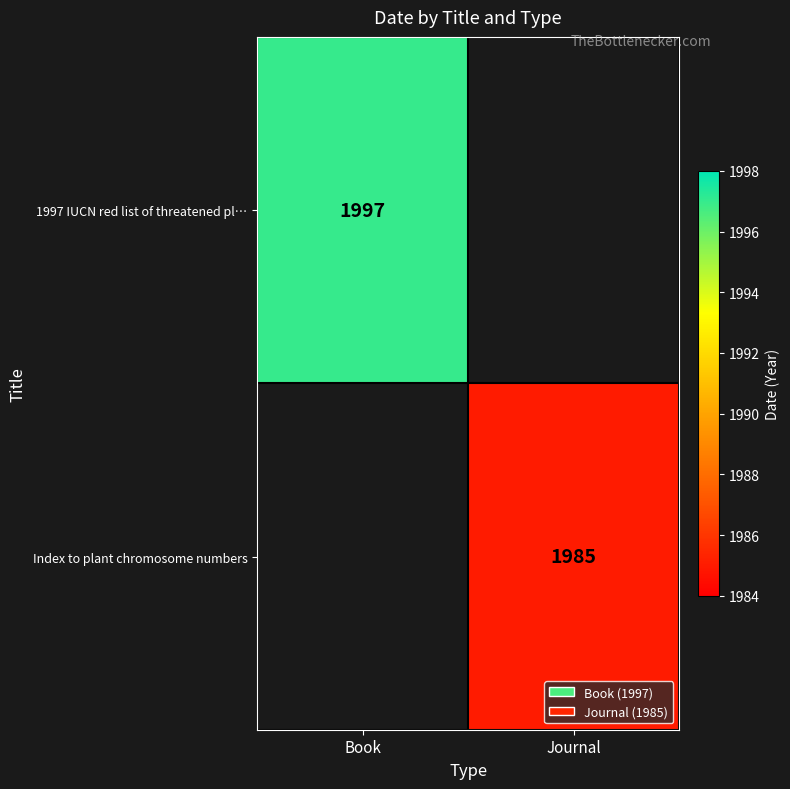

Which has a higher value, Journal or Book?

Book